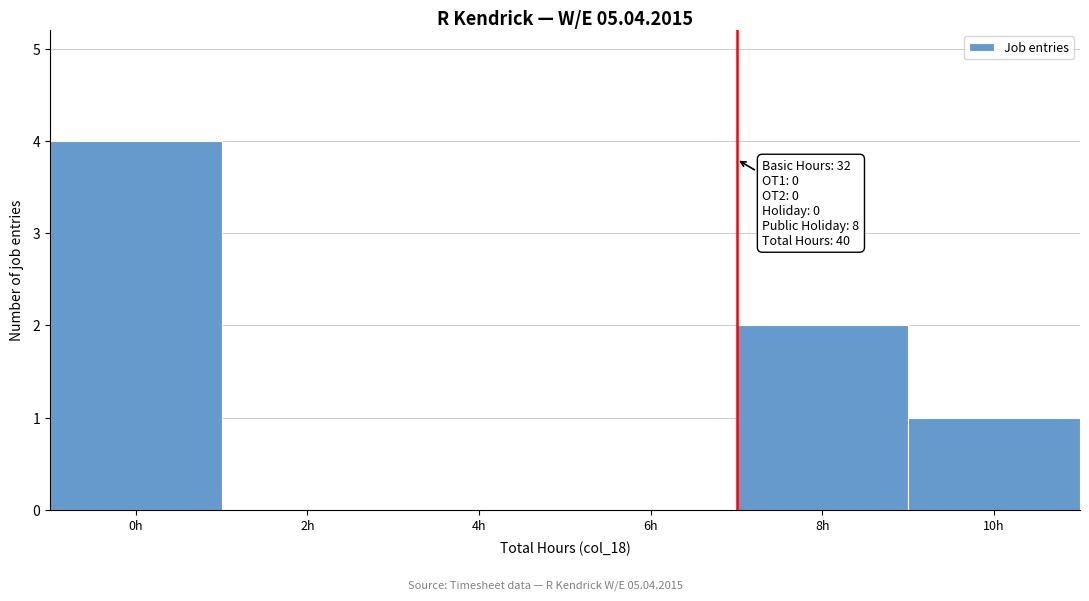

Reading left to right, transcribe all the data shown in this chart.

0h=4	2h=0	4h=0	6h=0	8h=2	10h=1